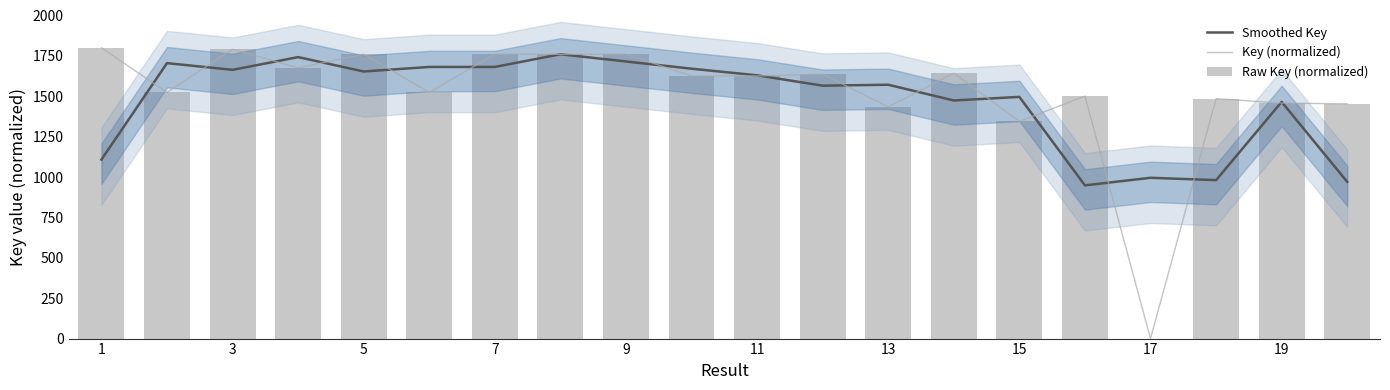

Is it true that Smoothed Key equals 785.3 at 19?

False